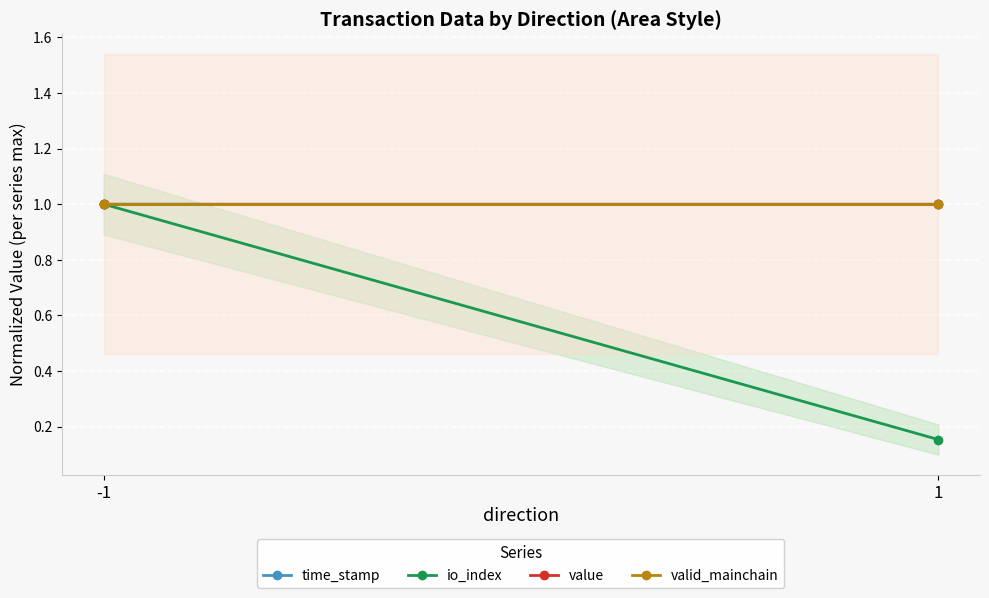

Which series changed the most between -1 and 1?

io_index